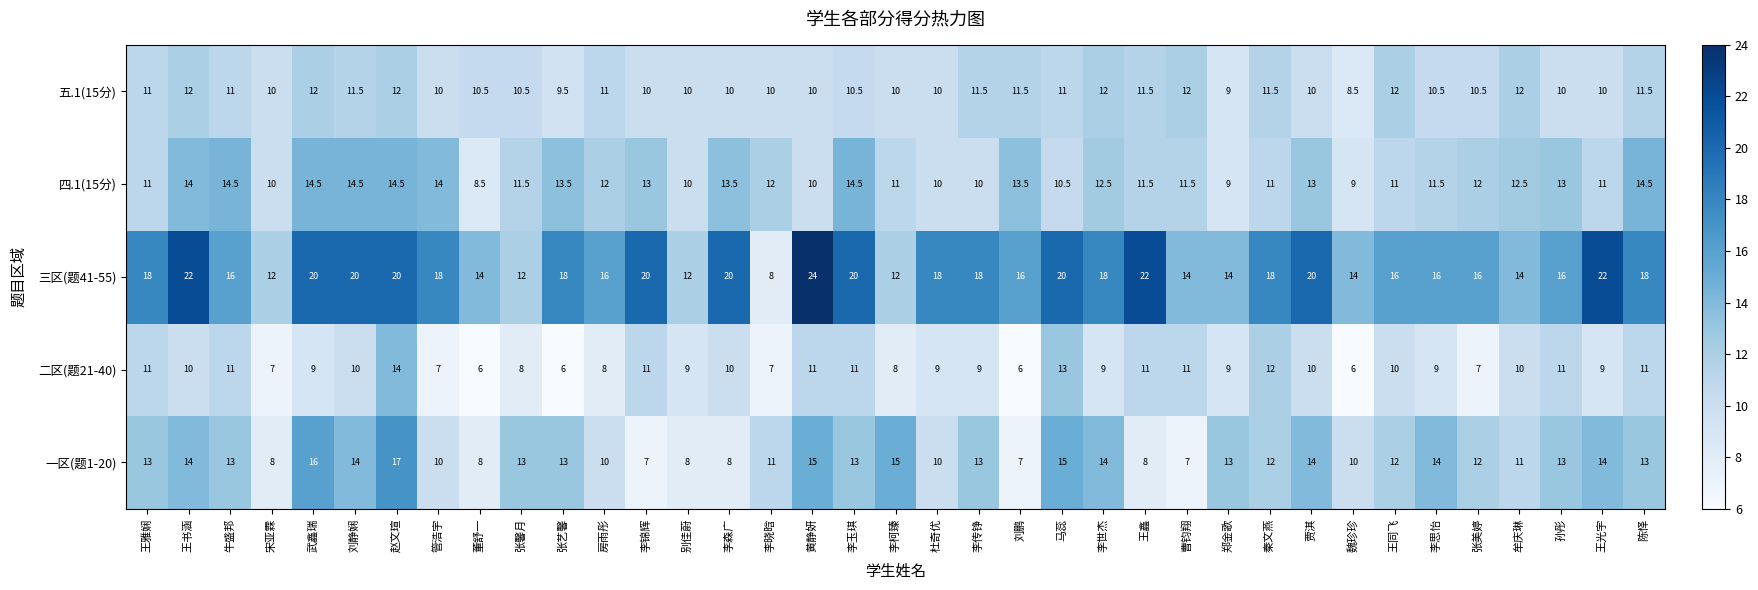

What is the sum of the 五.1(15分) values at 李传铮 and 刘静娴?

23.0